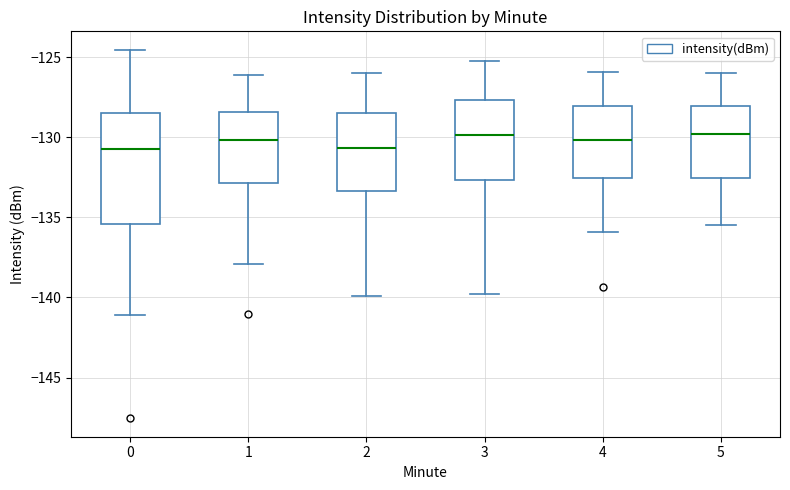

Reading left to right, read every box against the y-axis: the position of its median line, the range the box covers, and the ends of its whiskers. The values are not printed on the chart, so give them approximately, as read against the axis.

0: median -130.5, box -135.5 to -128.5, whiskers -141.0 to -124.5
1: median -130.0, box -133.0 to -128.5, whiskers -138.0 to -126.0
2: median -130.5, box -133.5 to -128.5, whiskers -140.0 to -126.0
3: median -130.0, box -132.5 to -127.5, whiskers -140.0 to -125.0
4: median -130.0, box -132.5 to -128.0, whiskers -136.0 to -126.0
5: median -130.0, box -132.5 to -128.0, whiskers -135.5 to -126.0